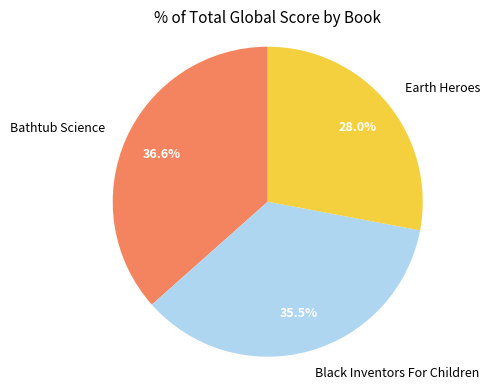

Is Earth Heroes the majority of the pie?

No